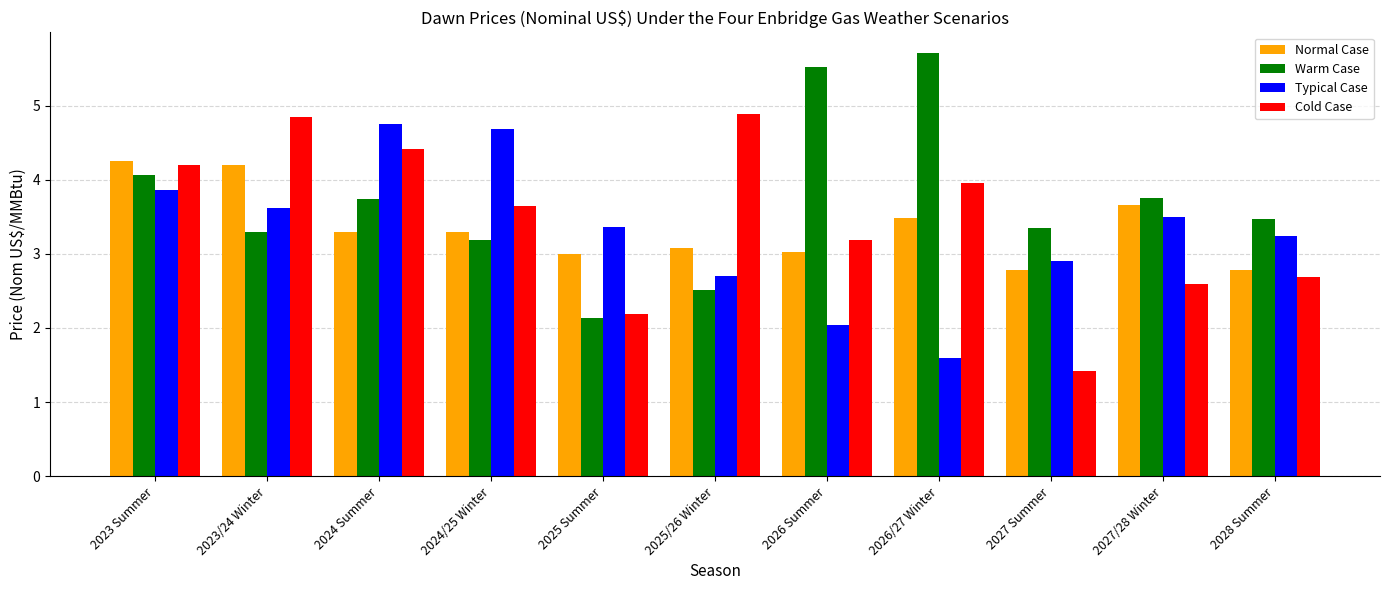

Rank the series at 2023/24 Winter from highest to lowest value.

Cold Case, Normal Case, Typical Case, Warm Case